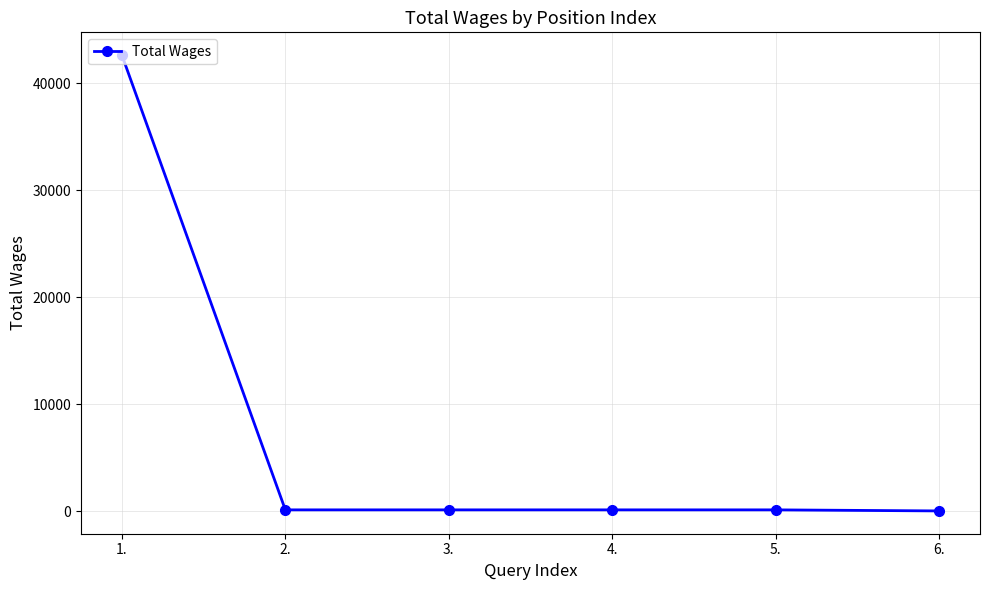

What is the difference between the maximum and minimum values?

42559